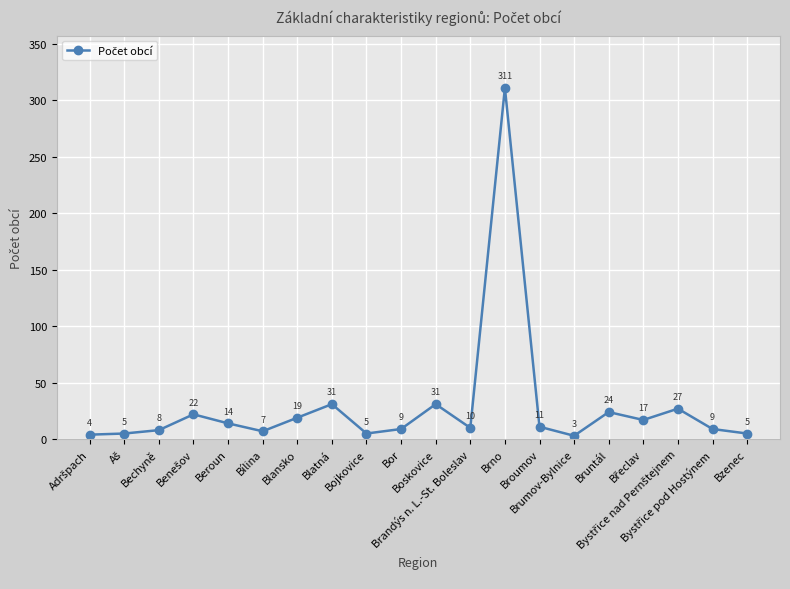

What is the minimum value shown in the chart?

3